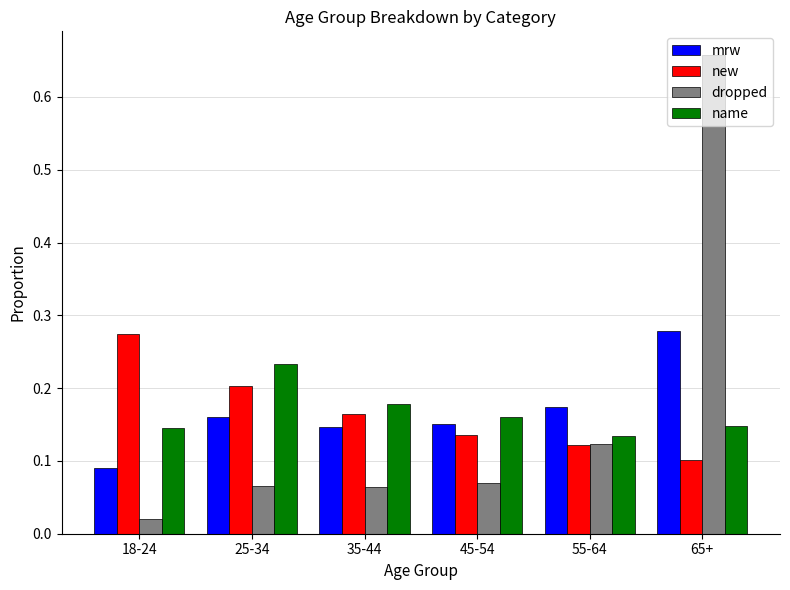

What position from the left is 35-44?

3